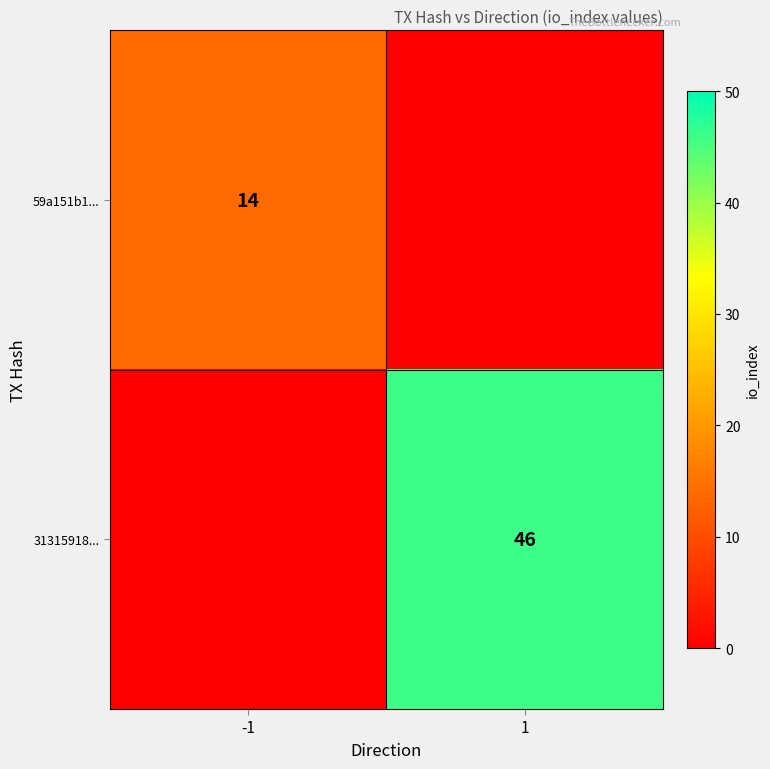

Is it true that 31315918... equals 46 at 1?

True